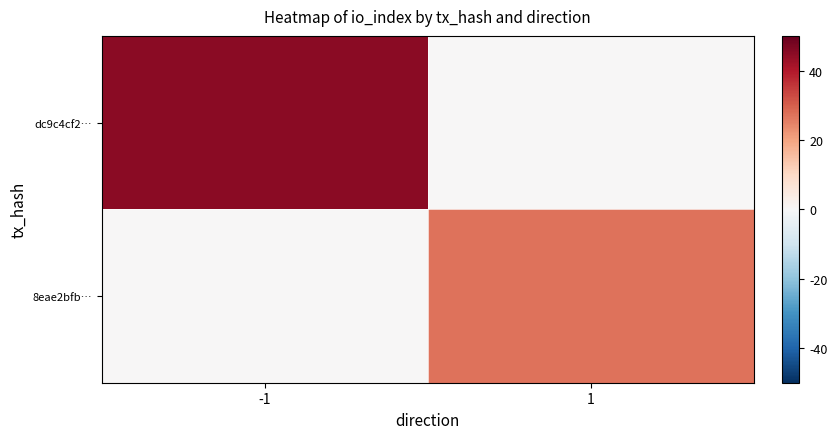

Reading left to right, extract all data points from this chart.

dc9c4cf2…: -1=45	1=0
8eae2bfb…: -1=0	1=27